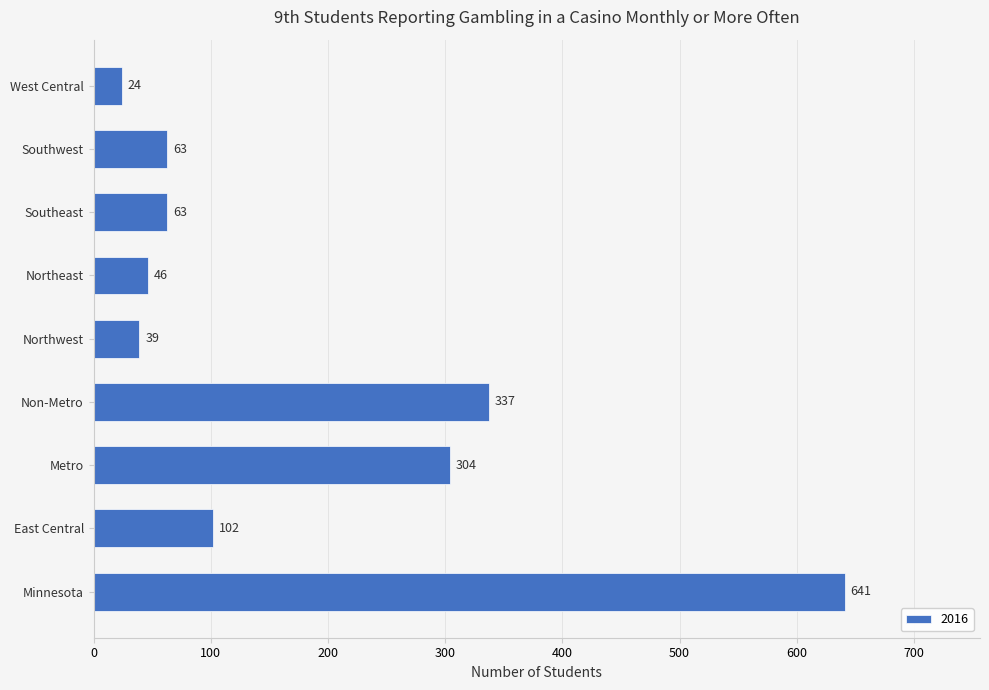

What is the approximate value at Southeast, to the nearest 50?

50